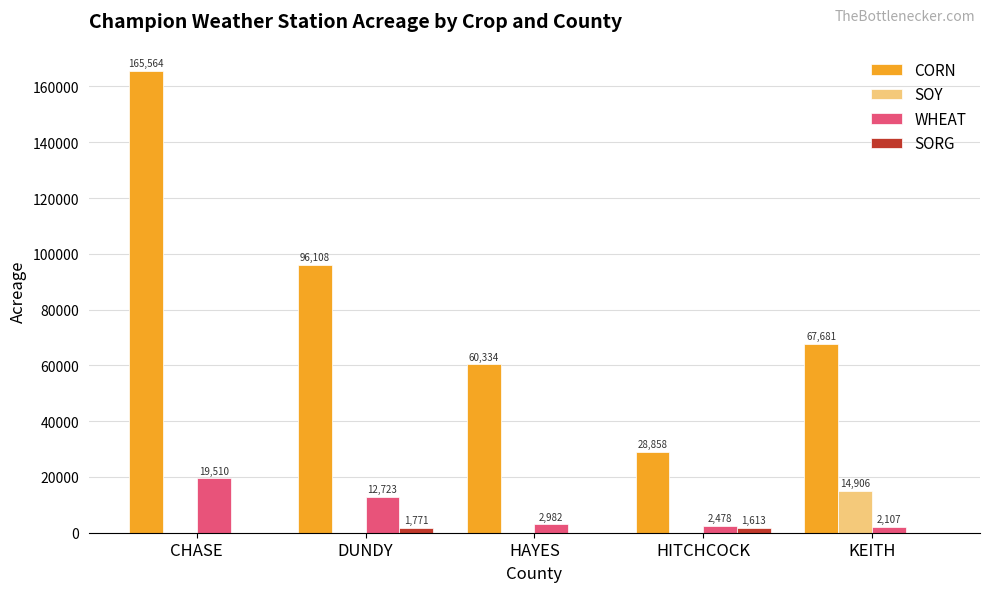

What is the greatest value displayed?

165564.2